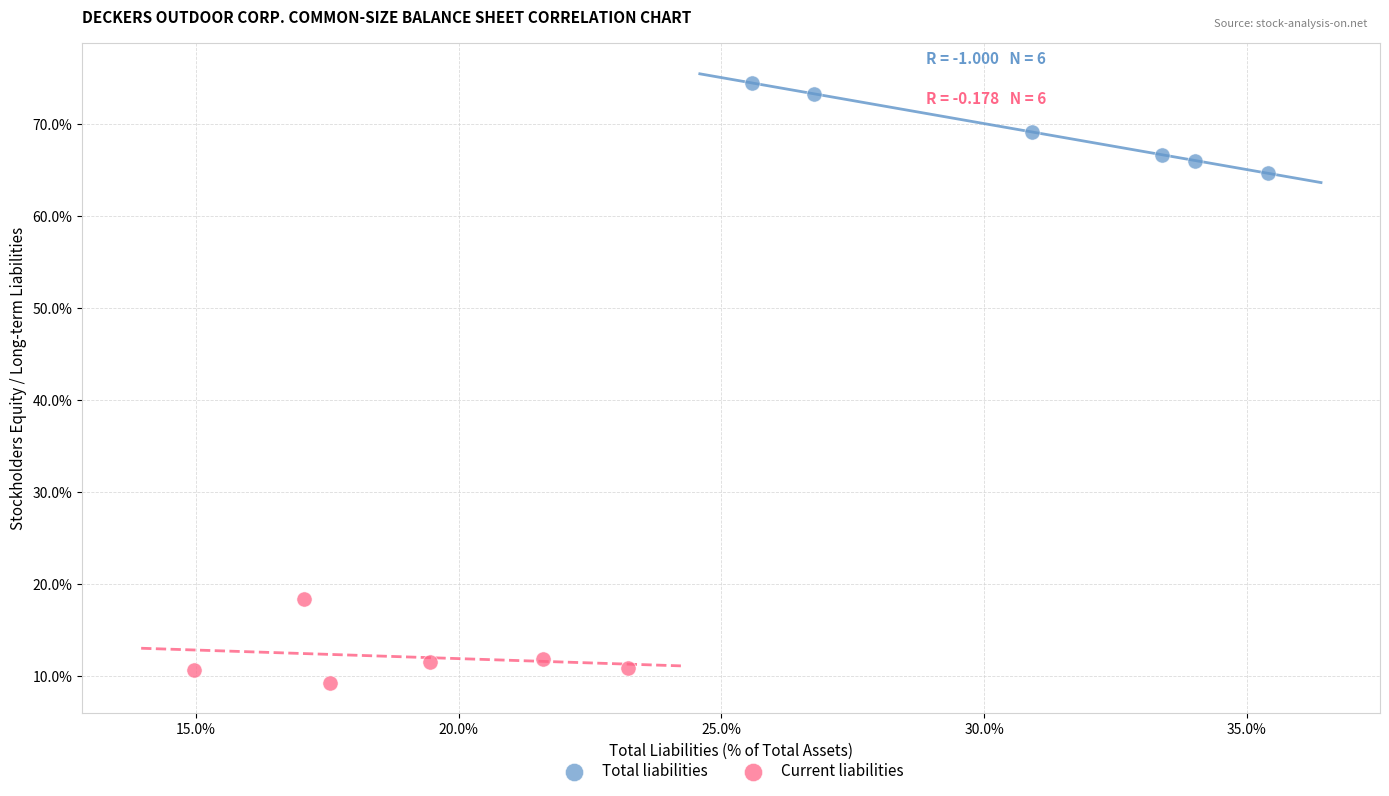

Which series reaches the maximum Y coordinate?

Total liabilities